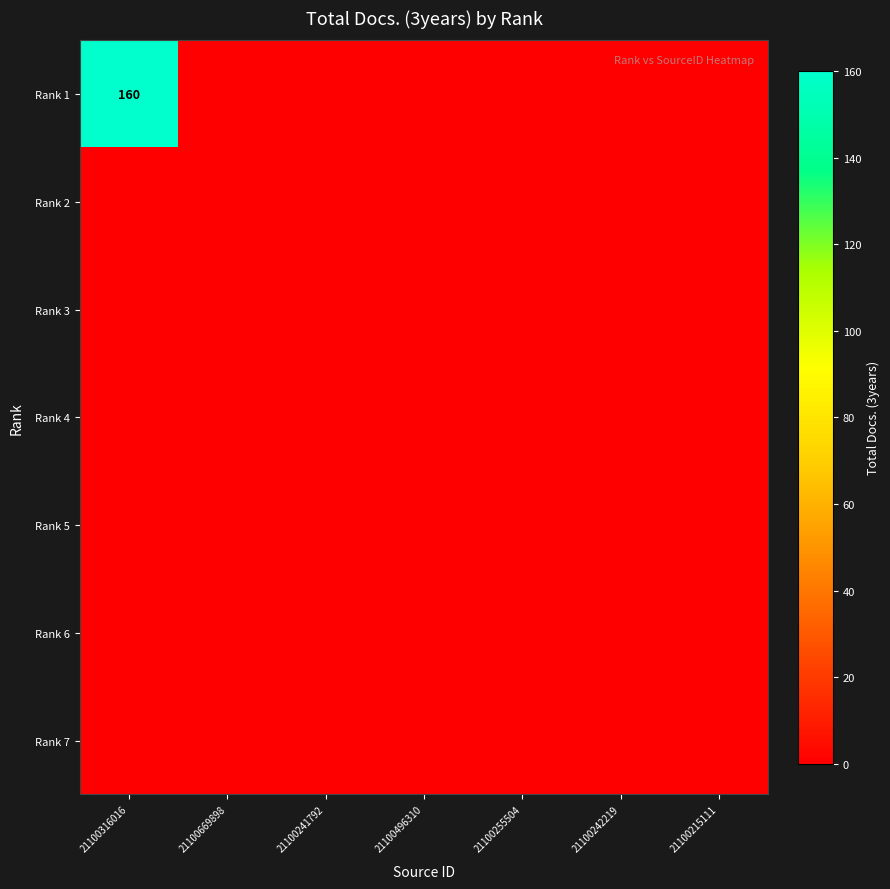

The value of Rank 5 at 21100669898 is 0. True or false?

True